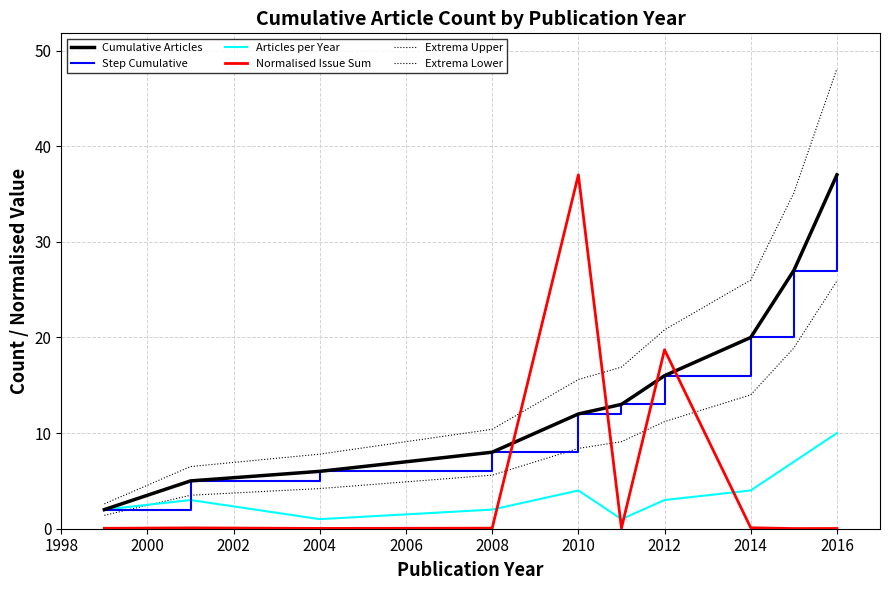

Reading left to right, list all the values displayed in this chart.

Cumulative Articles: 2.0	5.0	6.0	8.0	12.0	13.0	16.0	20.0	27.0	37.0
Step Cumulative: 2.0	5.0	6.0	8.0	12.0	13.0	16.0	20.0	27.0	37.0
Articles per Year: 2.0	3.0	1.0	2.0	4.0	1.0	3.0	4.0	7.0	10.0
Normalised Issue Sum: 0.0	0.1	0.0	0.1	37.0	0.1	18.7	0.1	0.0	0.0
Extrema Upper: 2.6	6.5	7.8	10.4	15.6	16.9	20.8	26.0	35.1	48.1
Extrema Lower: 1.4	3.5	4.2	5.6	8.4	9.1	11.2	14.0	18.9	25.9